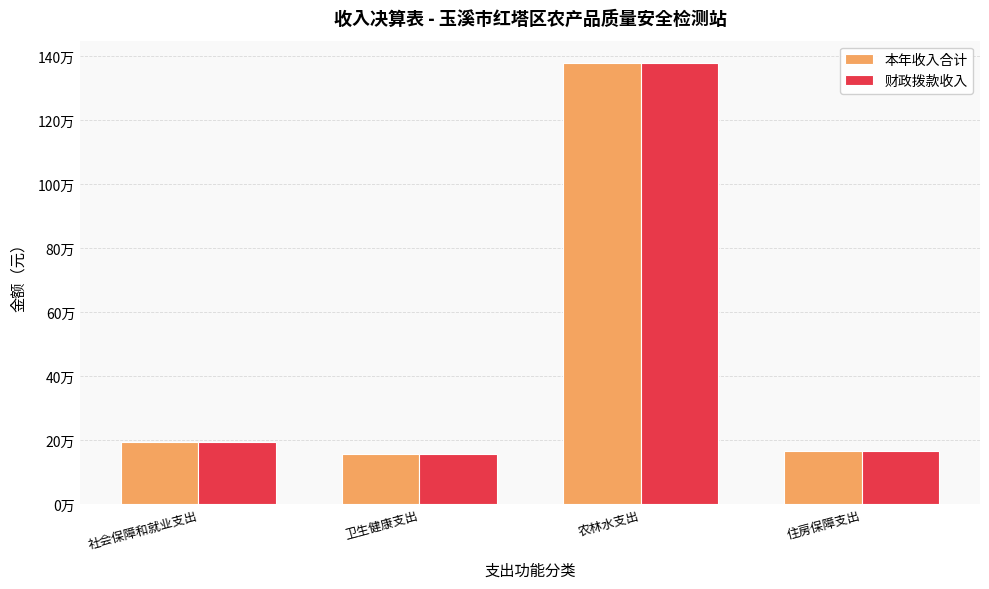

What are all the series names shown in the legend?

本年收入合计, 财政拨款收入